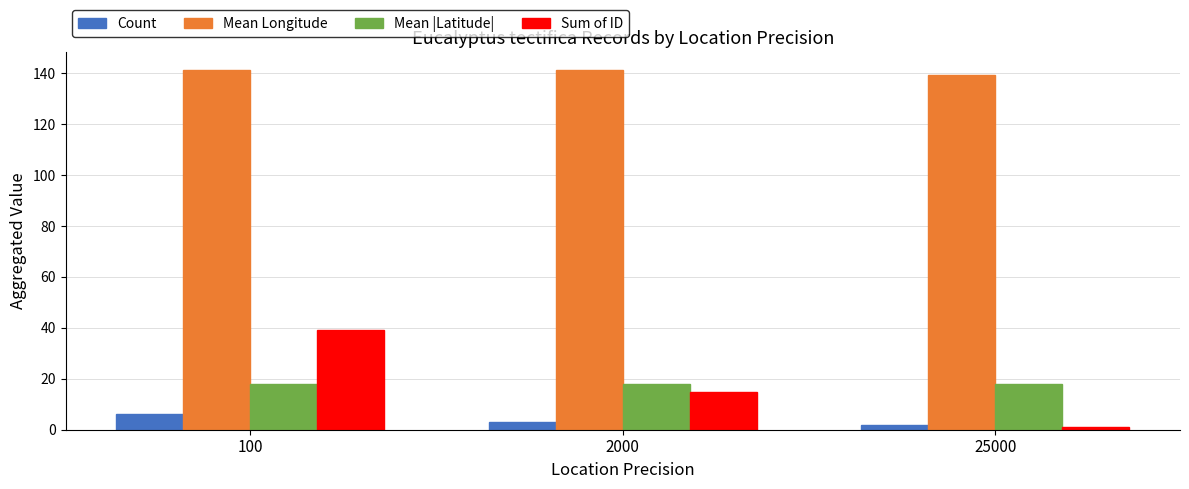

Which series changed the most between 100 and 2000?

Sum of ID